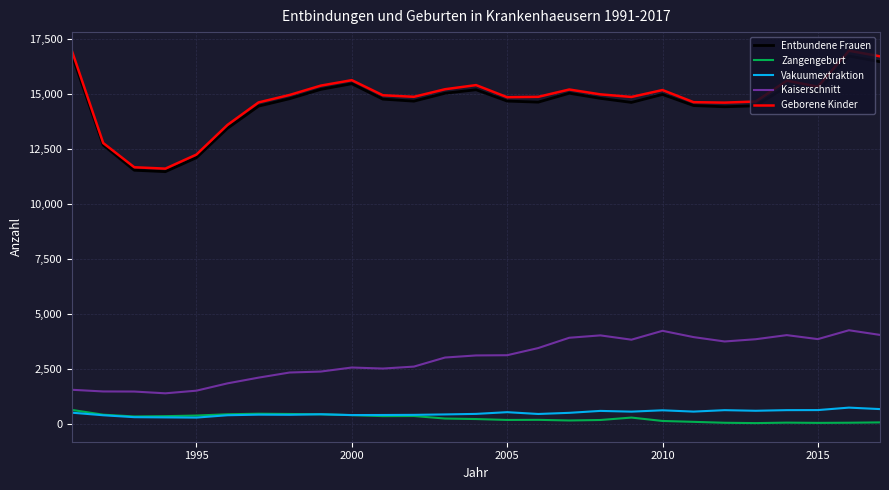

True or false: Zangengeburt and Entbundene Frauen intersect in this chart.

False